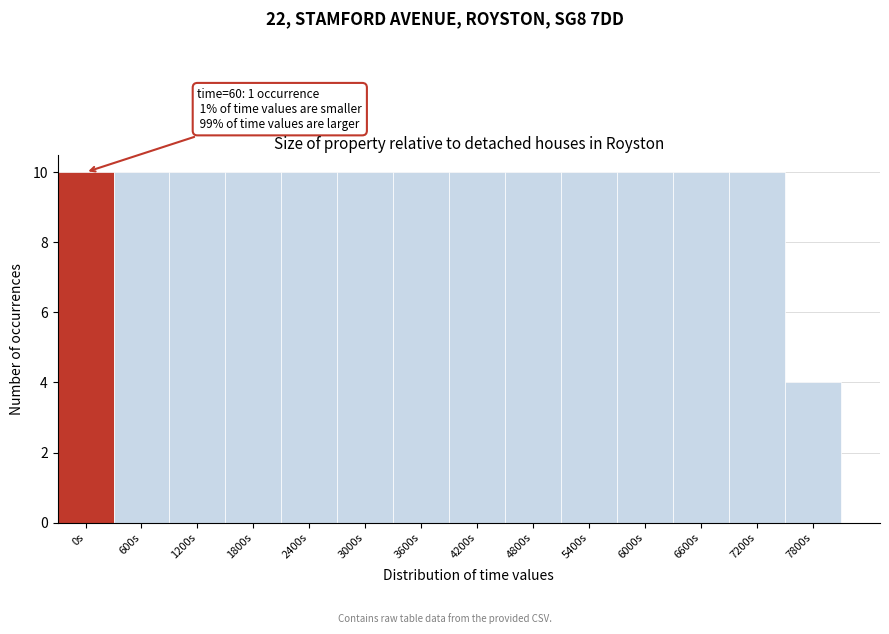

Reading right to left, what are all the values shown in this chart?

7800s=4	7200s=10	6600s=10	6000s=10	5400s=10	4800s=10	4200s=10	3600s=10	3000s=10	2400s=10	1800s=10	1200s=10	600s=10	0s=10